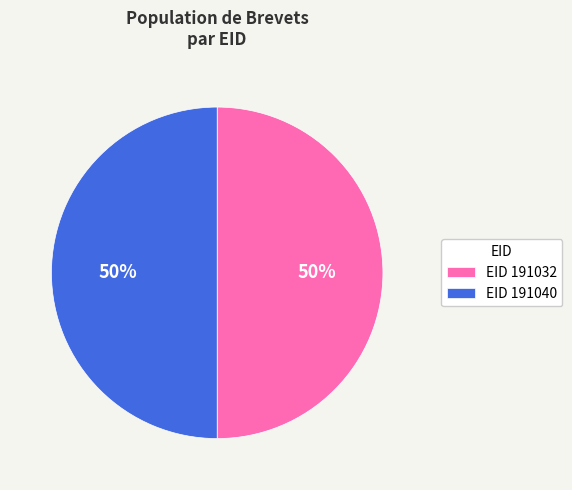

What is the ratio of the value at EID 191032 to the value at EID 191040?

1.0